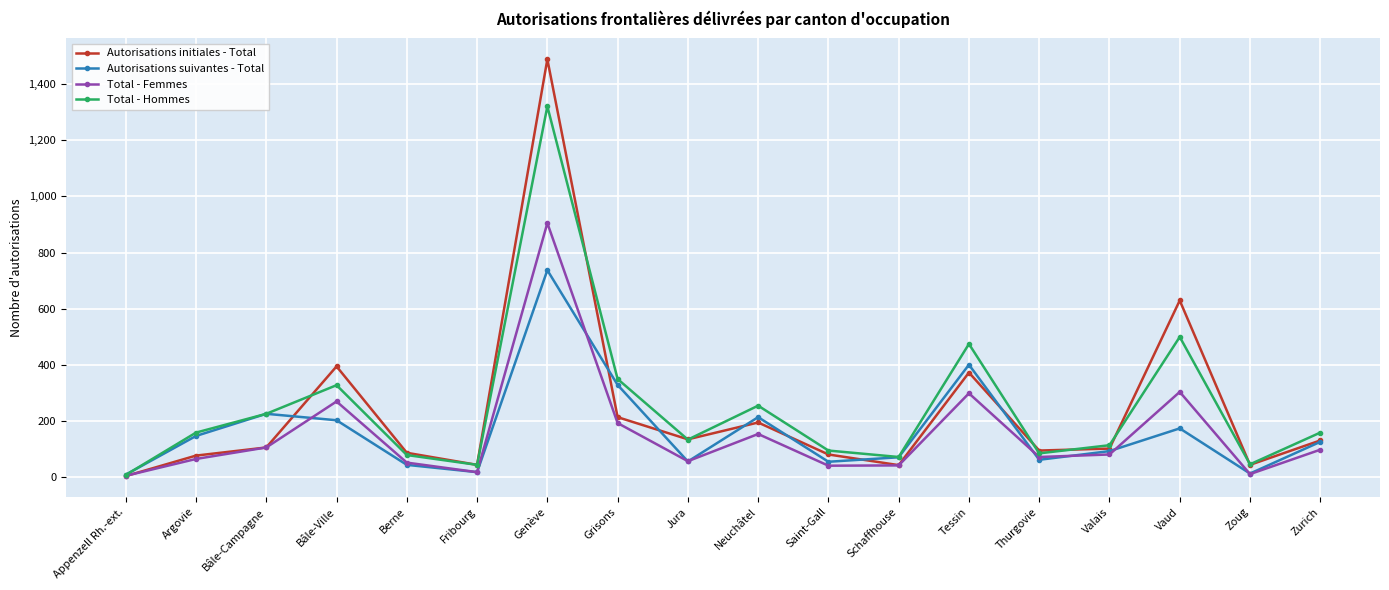

Which series changed the most between Bâle-Campagne and Vaud?

Autorisations initiales - Total